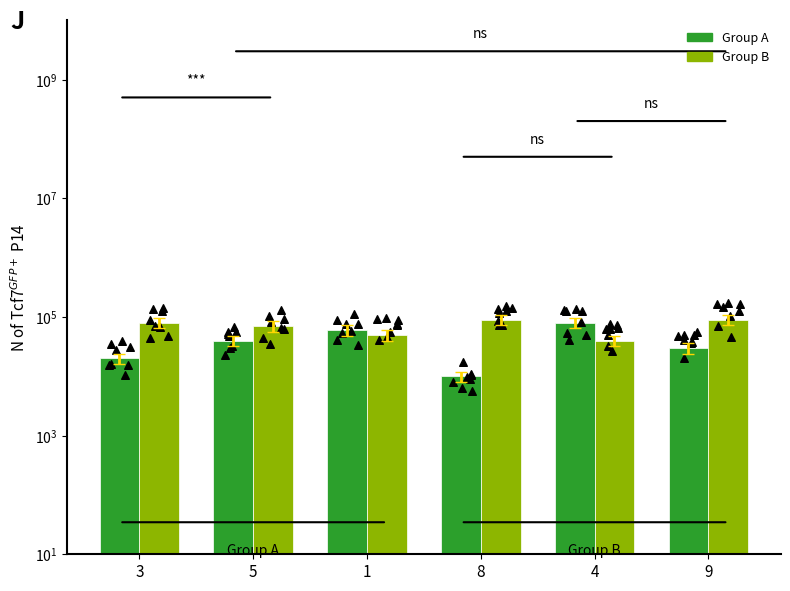

Which series has the largest Y range (max minus min)?

Group A